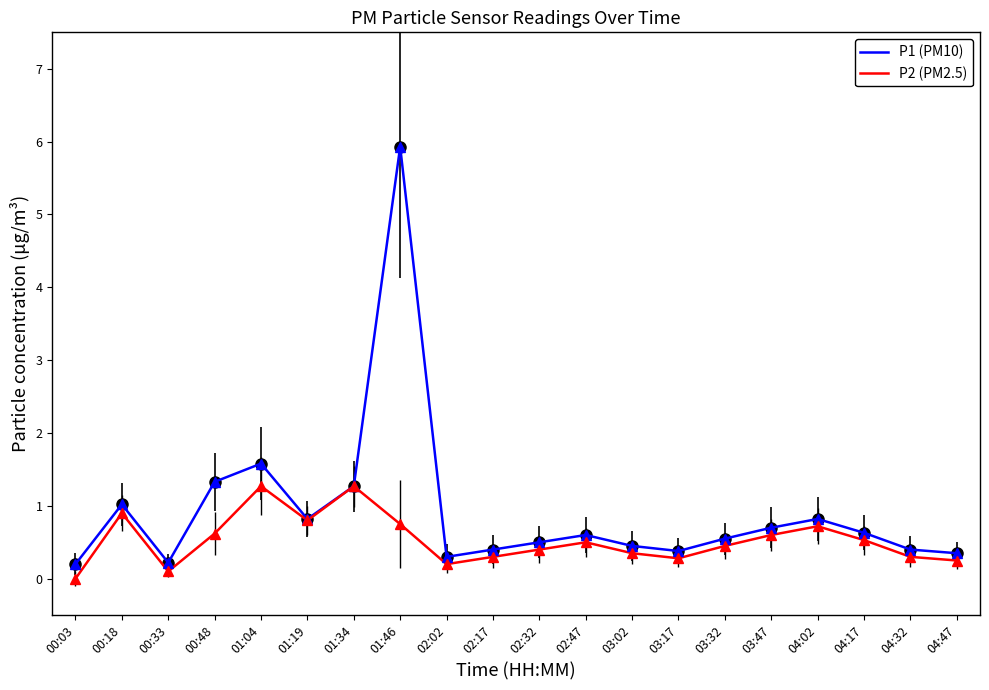

What position from the left is 03:47?

16